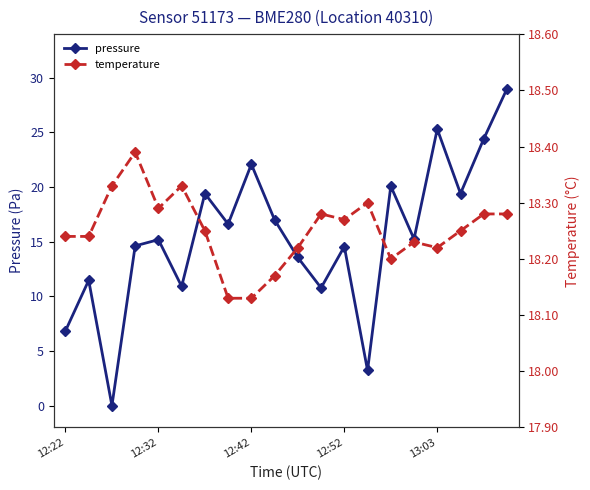

At how many categories does at least one series exceed 19?

7